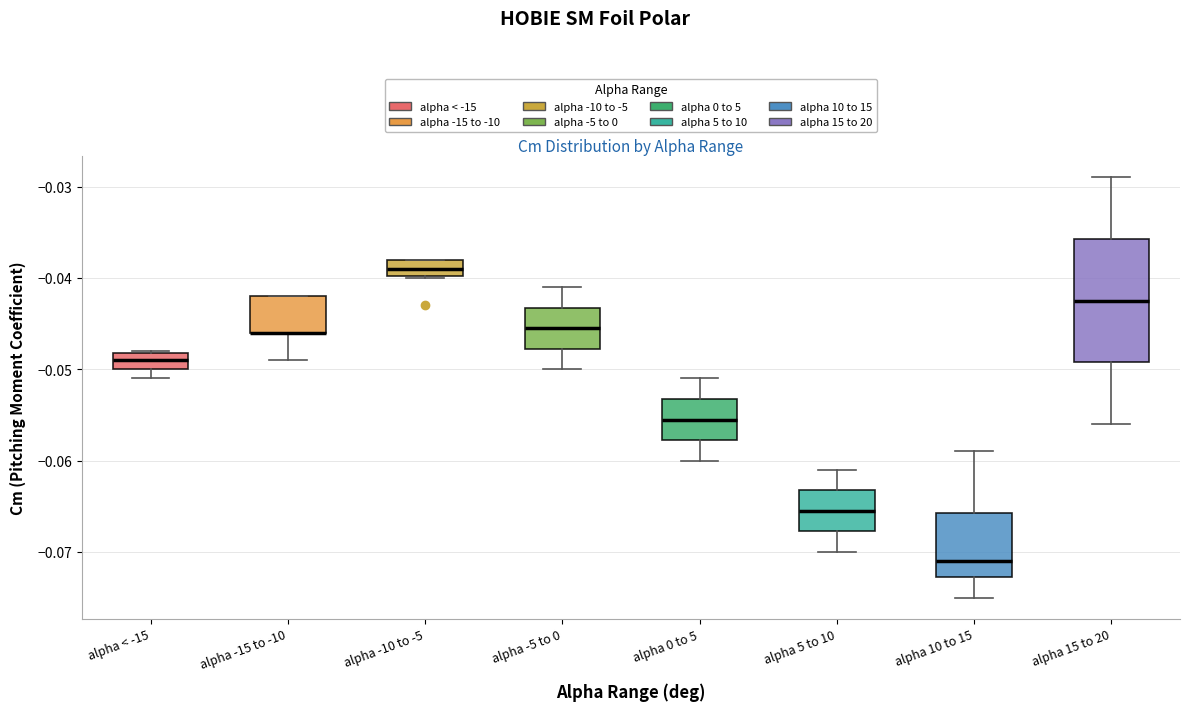

Where does the lower whisker of the box for alpha -15 to -10 end on the y-axis? The values are not printed on the chart, so give them approximately, as read against the axis.

-0.049